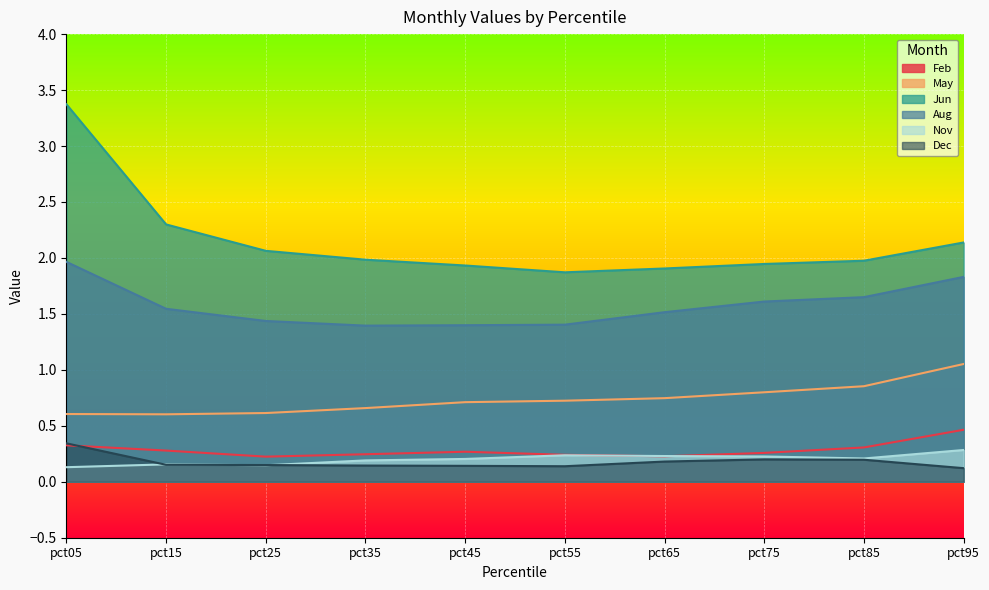

What is the minimum value shown in the chart?

0.1